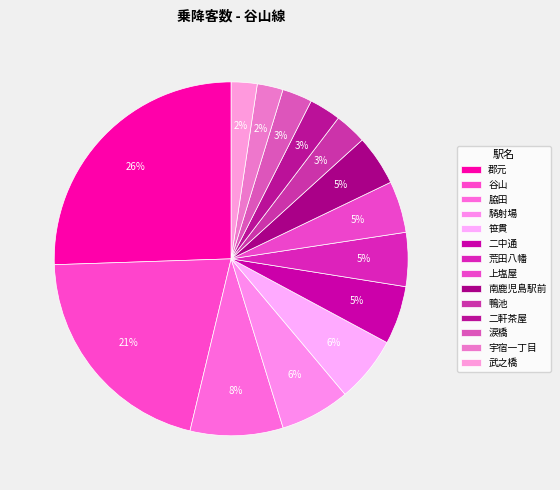

Which has a higher value, 鴨池 or 脇田?

脇田